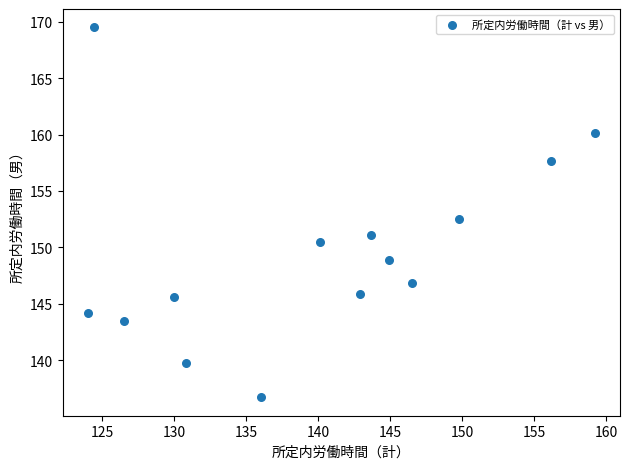

What is the range of Y values (max minus min)?

32.8